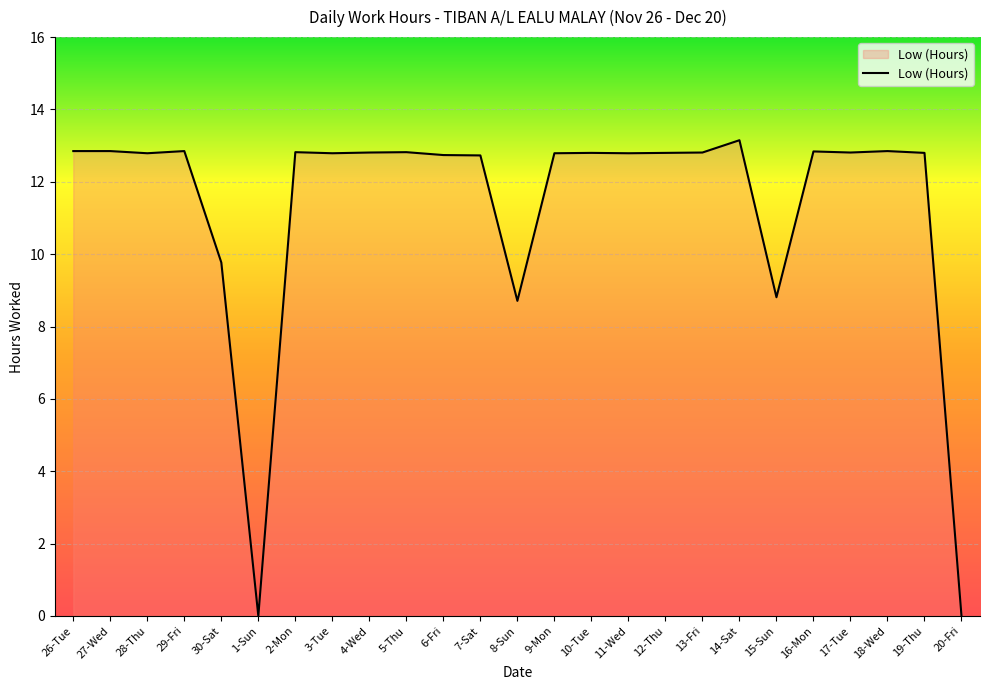

What position from the left is 1-Sun?

6